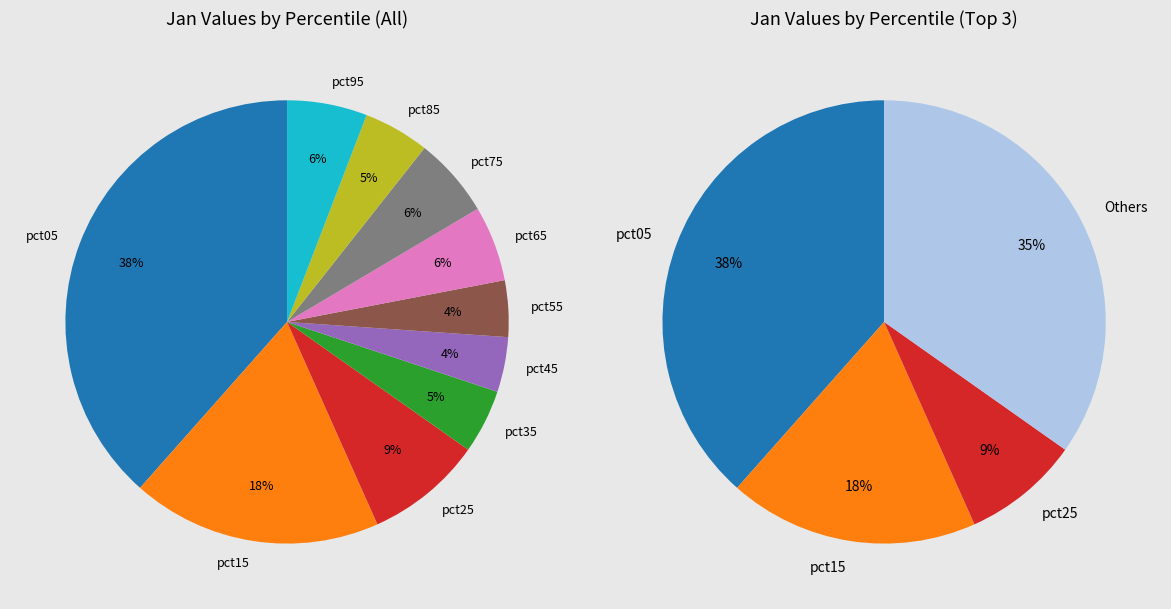

To the nearest percent, what portion does pct45 represent?

4%